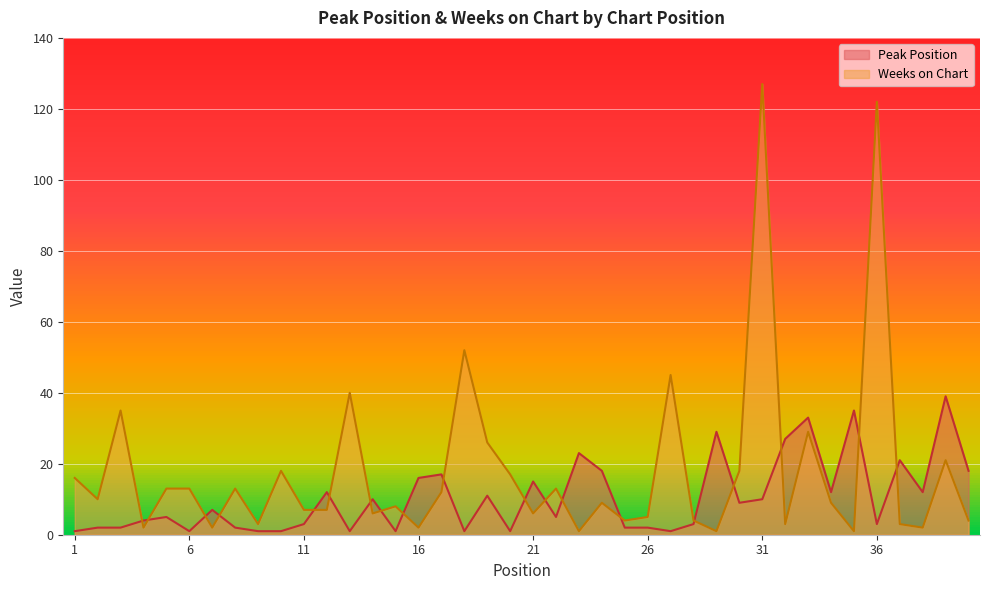

How many data points in Weeks on Chart are less than 9?

19